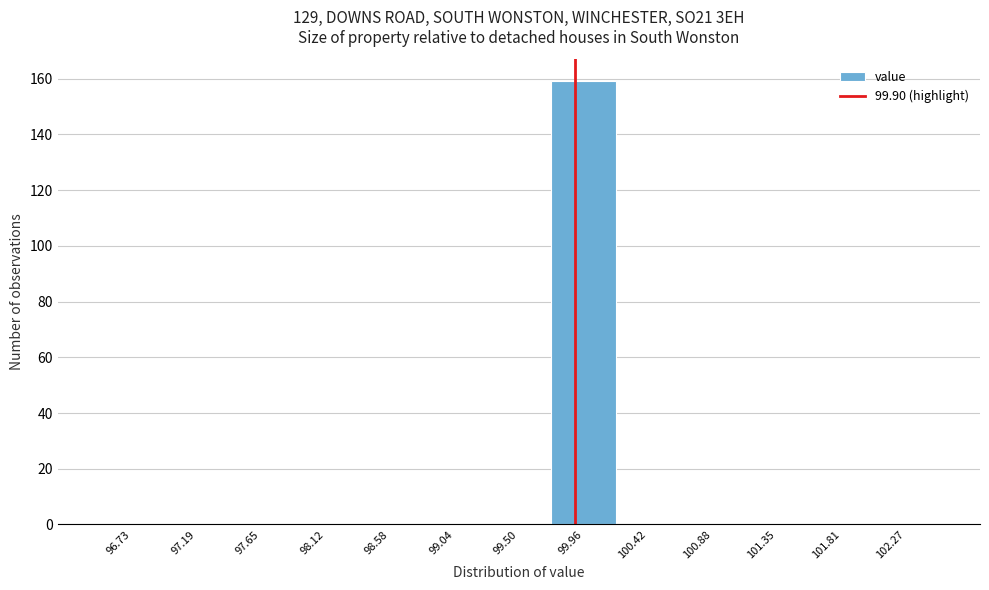

Reading left to right, list every bar in this chart as the range it spans on the x-axis followed by its height. Neither the bar edges nor the heights are printed on the chart, so give them approximately, as read against the axes.

96.50 to 96.95: 0
96.95 to 97.40: 0
97.40 to 97.90: 0
97.90 to 98.35: 0
98.35 to 98.80: 0
98.80 to 99.25: 0
99.25 to 99.75: 0
99.75 to 100.20: 160
100.20 to 100.65: 0
100.65 to 101.10: 0
101.10 to 101.60: 0
101.60 to 102.05: 0
102.05 to 102.50: 0